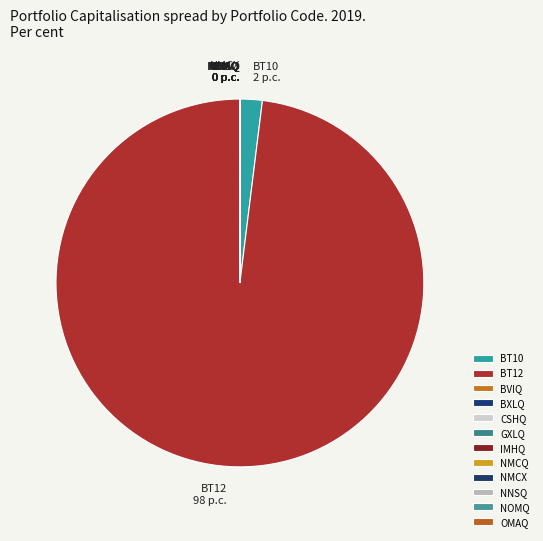

Does BT12 account for over 50% of the chart?

Yes